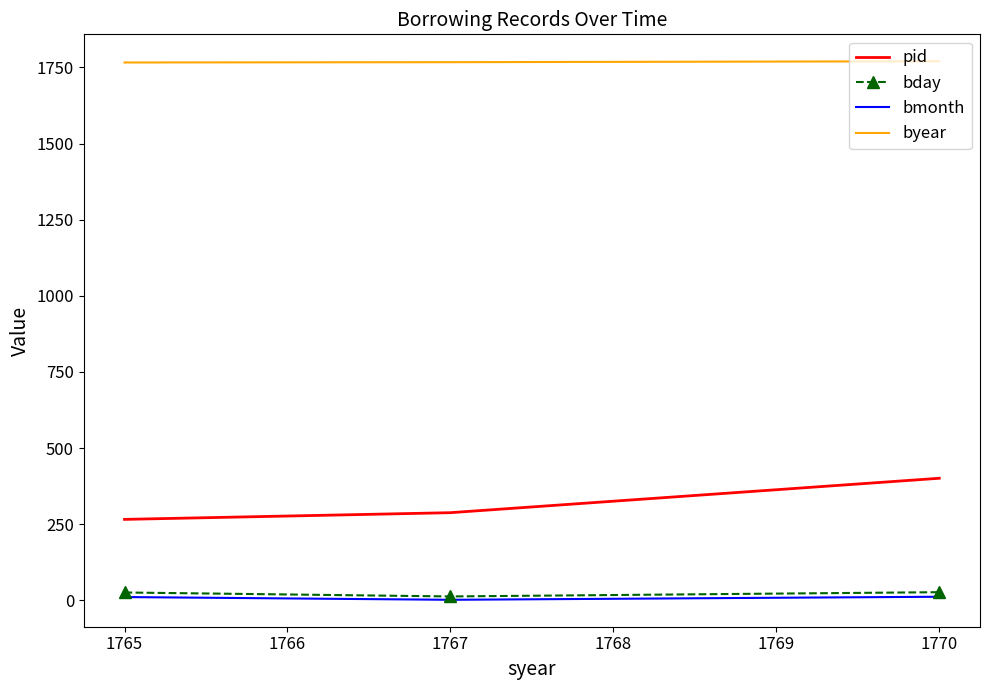

The value of pid at 1767 is 102. True or false?

False